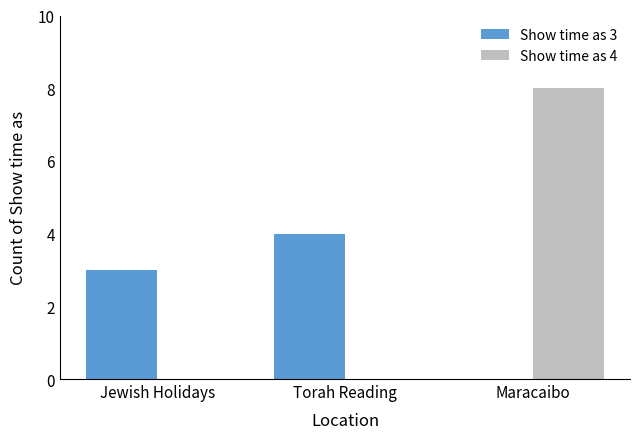

Which category has the highest value in the Show time as 3 series?

Torah Reading